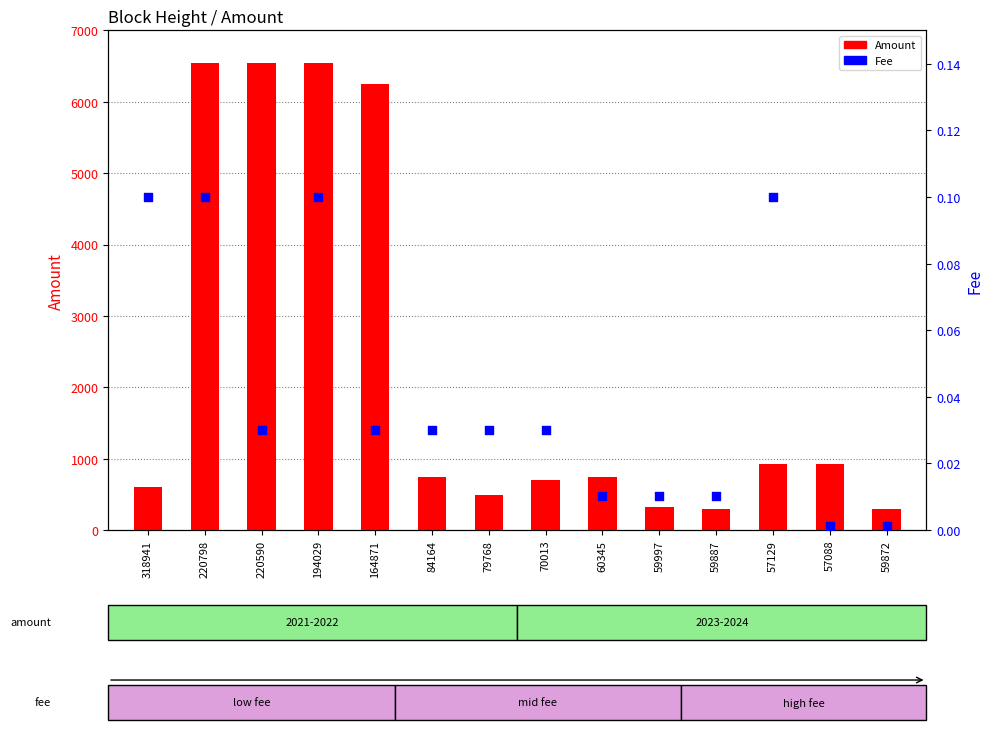

Which series has the largest total across all categories?

Amount